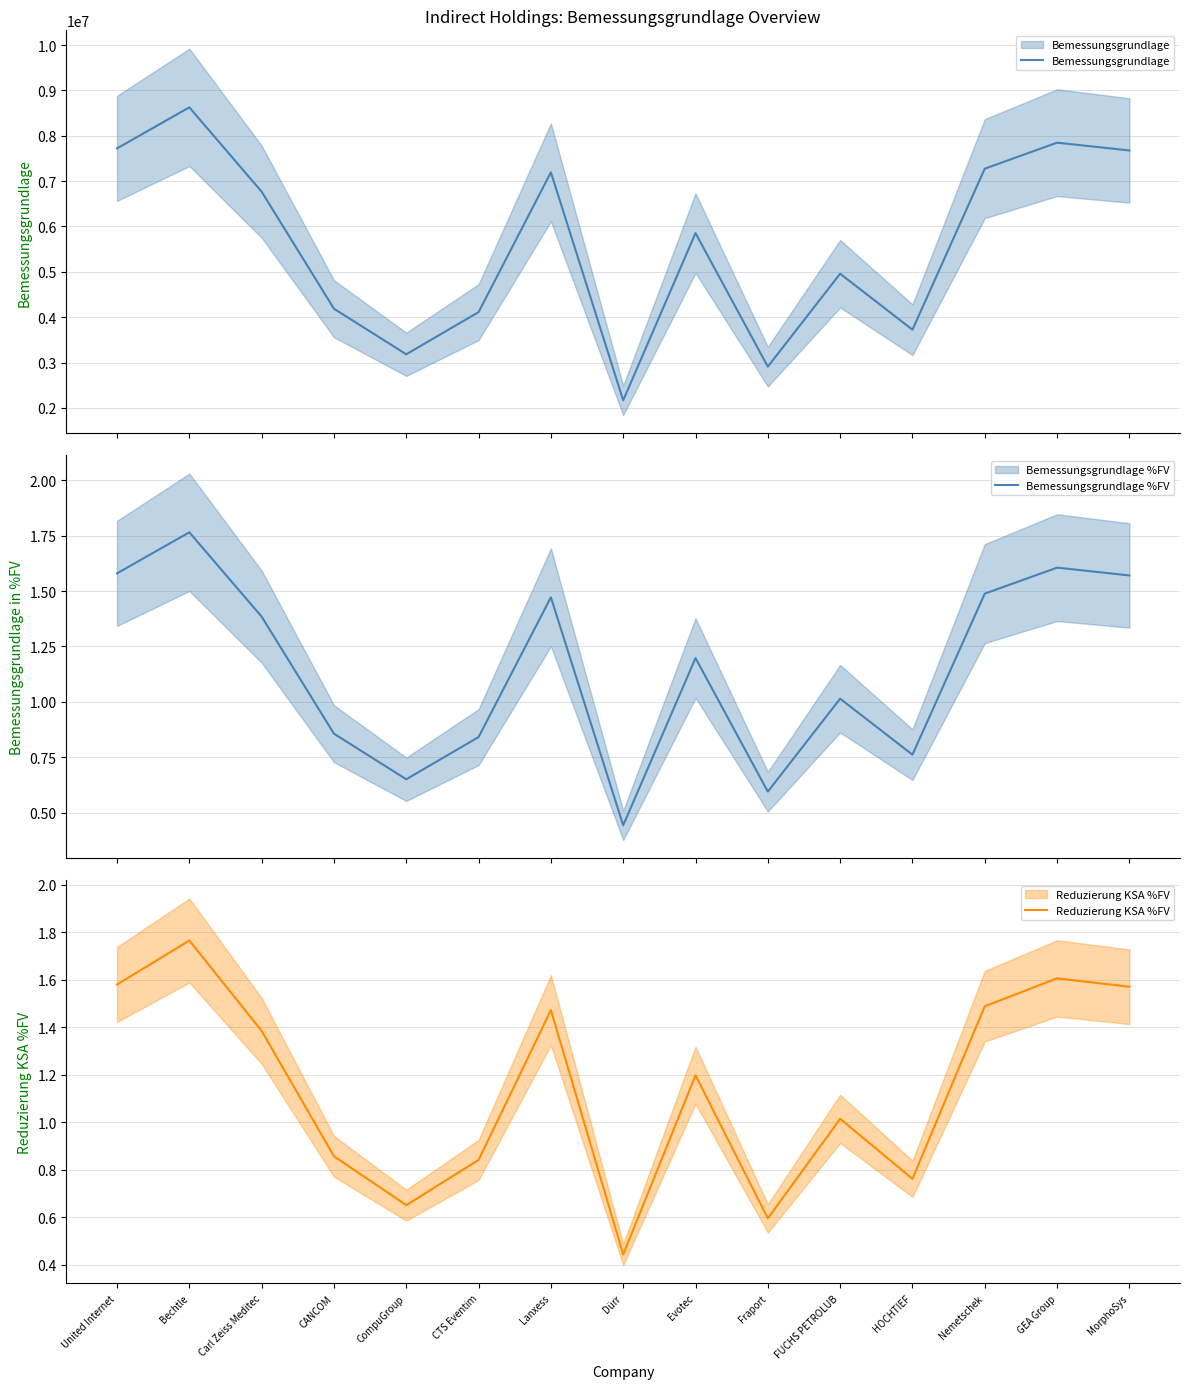

True or false: Reduzierung KSA %FV has a value of 1.0 at FUCHS PETROLUB.

True